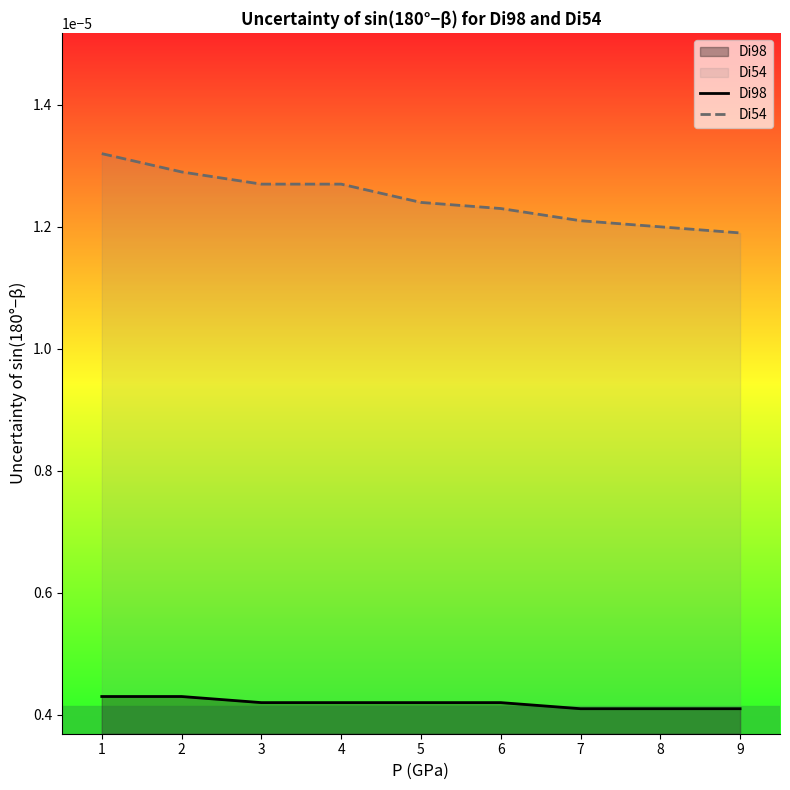

At how many categories does at least one series exceed 0?

9